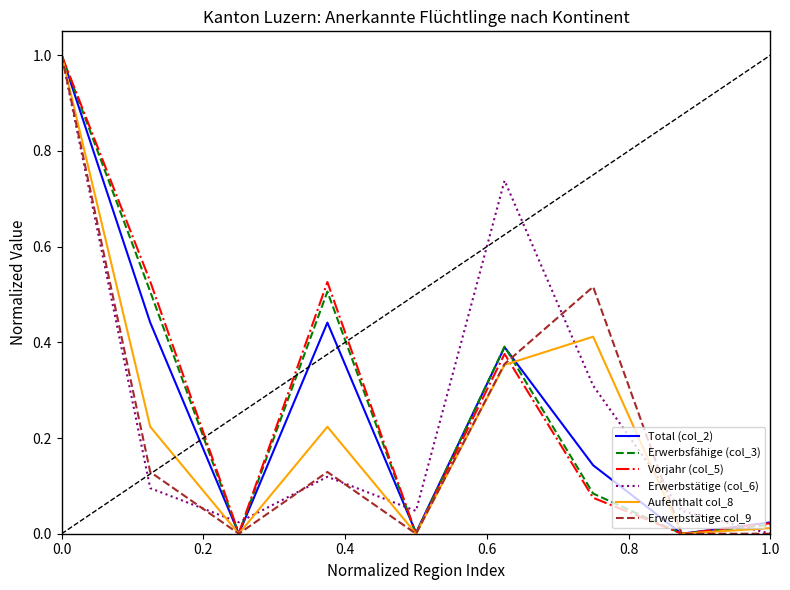

What is the sum of all Total (col_2) values?

2.4